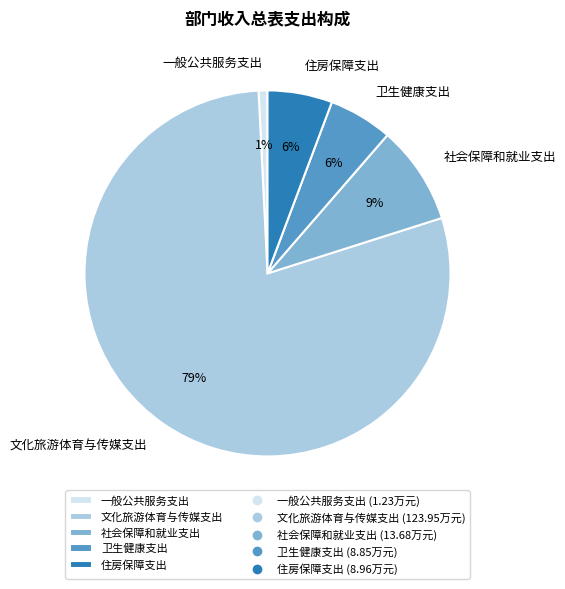

Do 一般公共服务支出 and 卫生健康支出 together represent more than half of the pie?

No